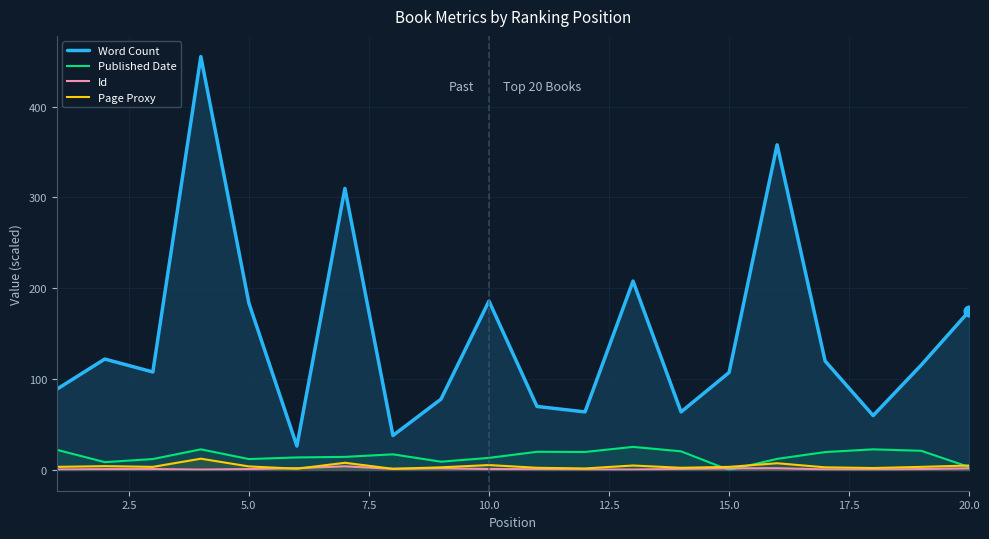

Which series has the largest total across all categories?

Word Count